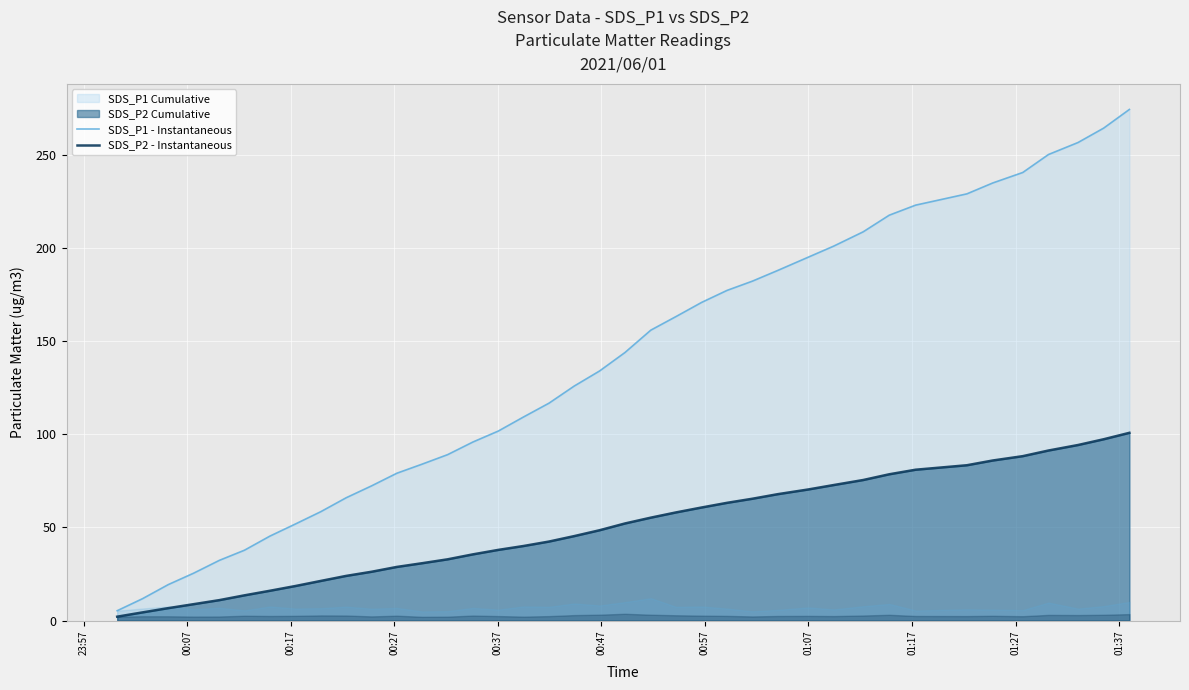

Reading right to left, what are all the values shown in this chart?

SDS_P1 - Instantaneous: 274.4	264.4	256.7	250.2	240.6	235.0	229.1	223.1	217.7	208.7	201.0	195.0	188.0	182.2	177.3	170.8	163.3	155.9	143.9	134.0	125.9	116.7	109.3	101.7	95.9	89.1	84.0	79.1	72.3	65.9	58.4	51.8	45.3	37.8	32.3	25.4	19.3	11.8	5.3
SDS_P2 - Instantaneous: 100.8	97.4	94.3	91.3	88.3	85.9	83.4	81.0	78.5	75.5	72.8	70.4	67.9	65.4	63.2	60.7	58.1	55.3	52.1	48.5	45.3	42.4	40.0	37.9	35.5	32.9	30.8	28.8	26.2	24.0	21.3	18.5	16.0	13.5	11.0	8.8	6.7	4.4	2.1